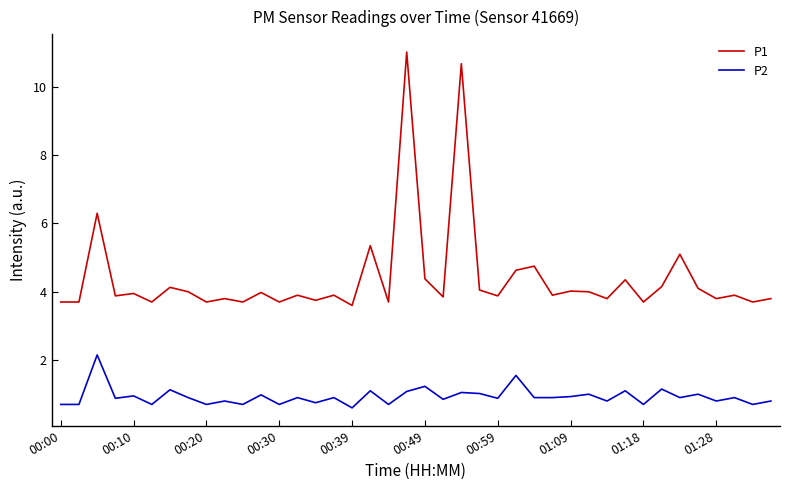

True or false: P1 and P2 cross at least once.

False